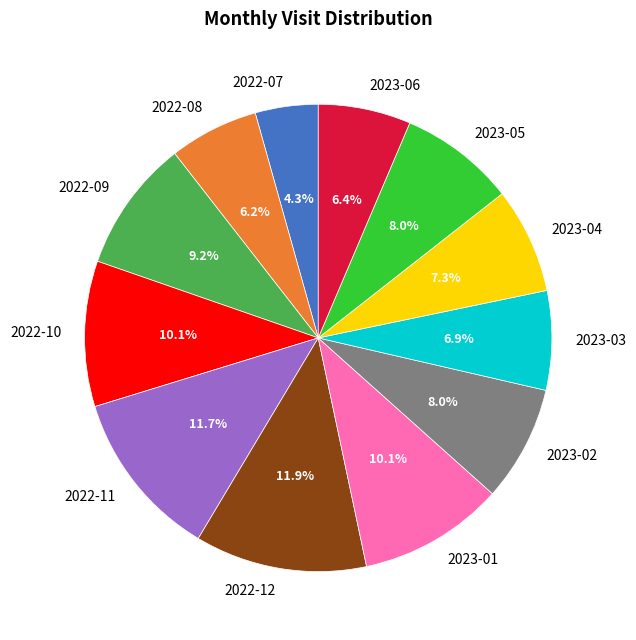

What is the smallest slice in the pie chart?

2022-07